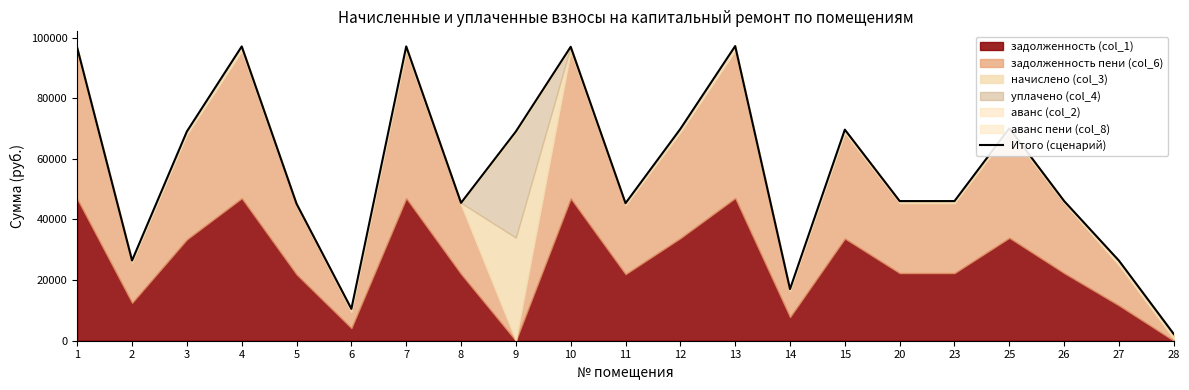

Approximately how many times larger is the value at 20 compared to 5?

1.0